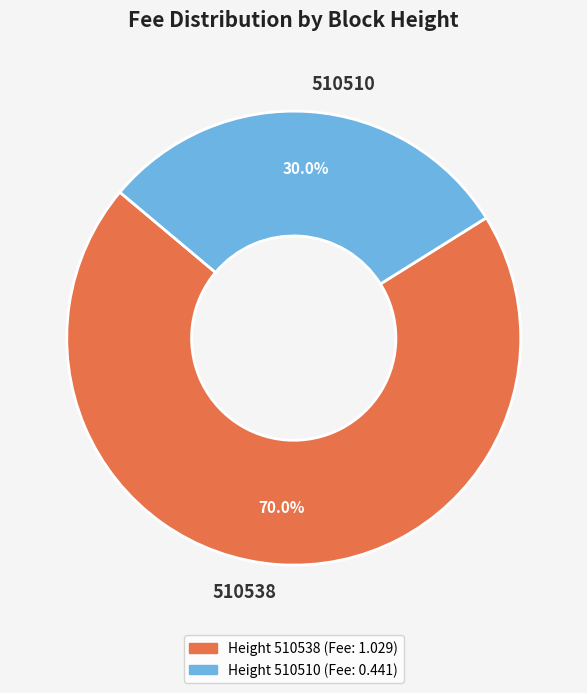

What percentage is the 510538 slice, to the nearest percent?

70%